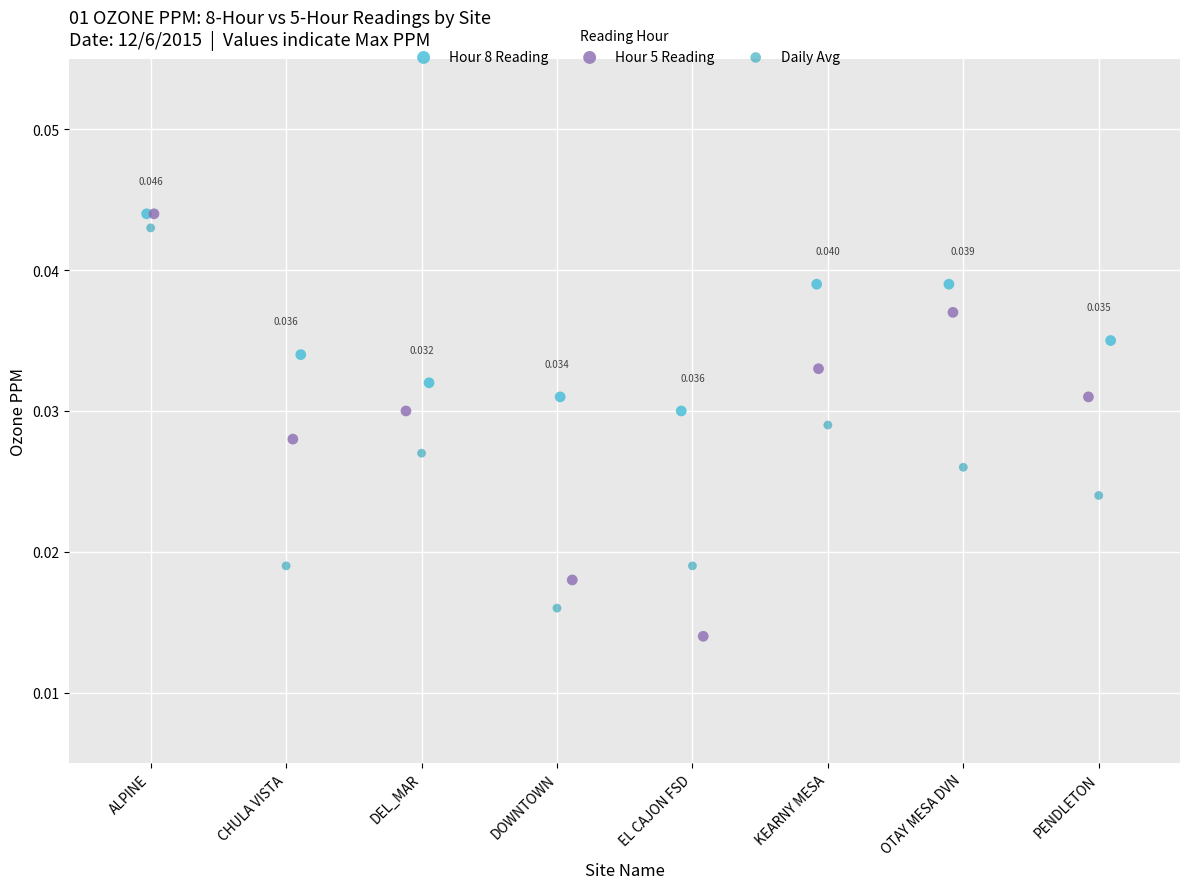

Which series has the widest spread of Y values?

Hour 5 Reading